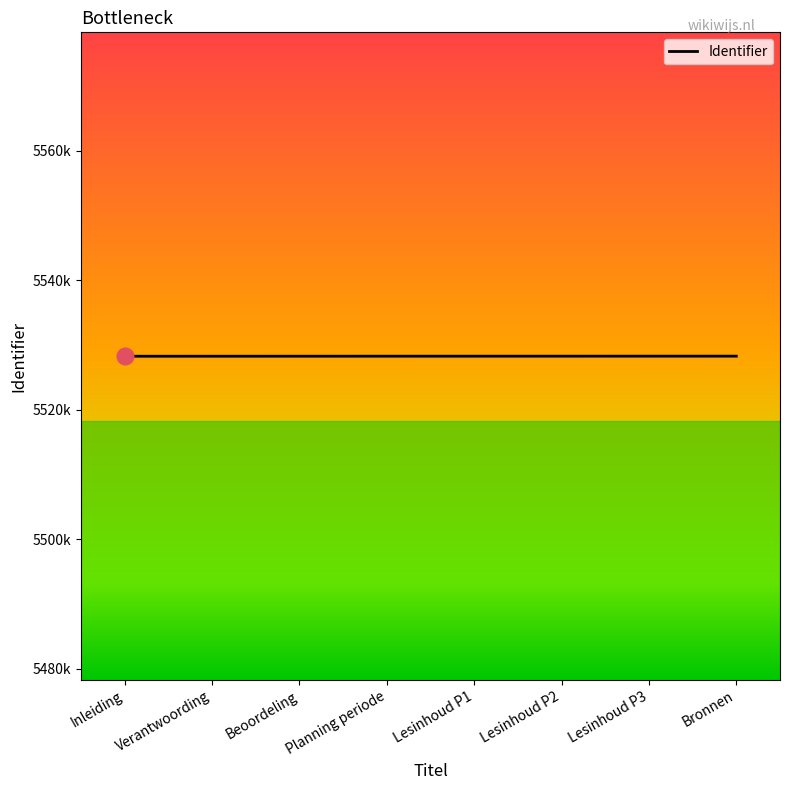

Approximately how many times larger is the value at Lesinhoud P2 compared to Planning periode?

1.0